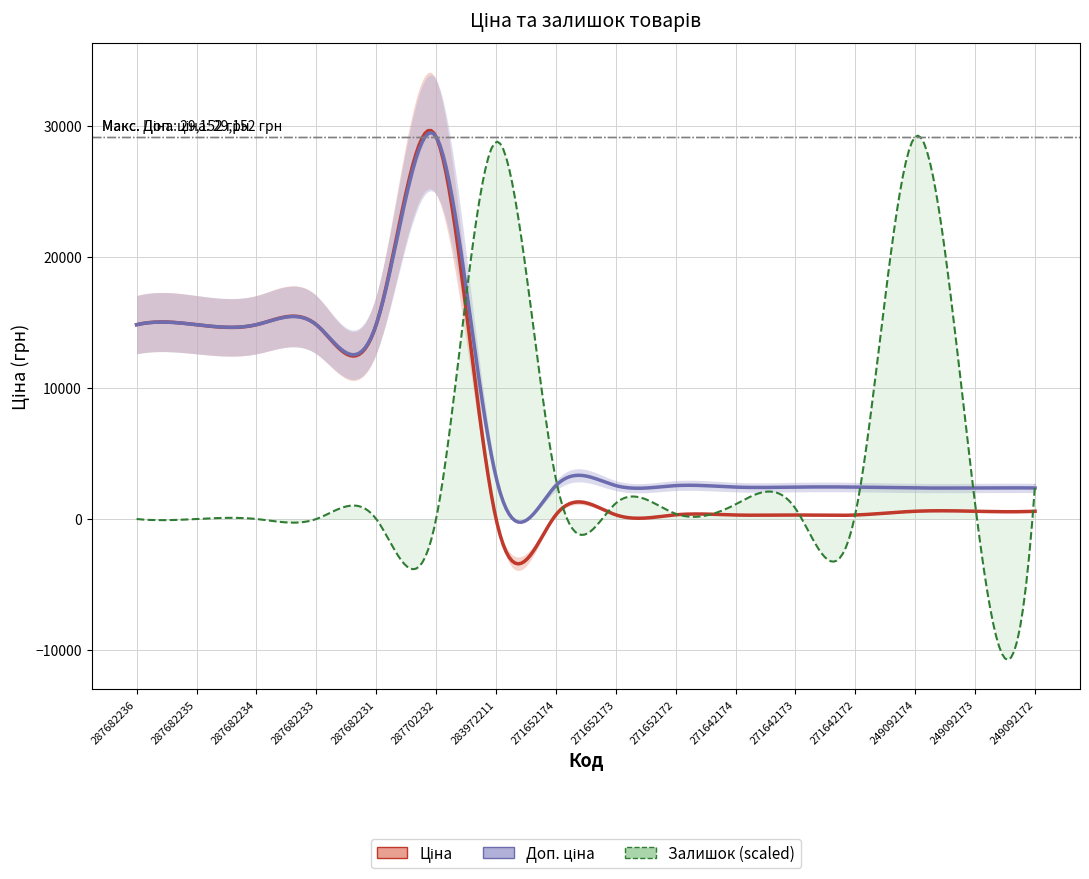

What is the label of the 14th point from the left?

249092174